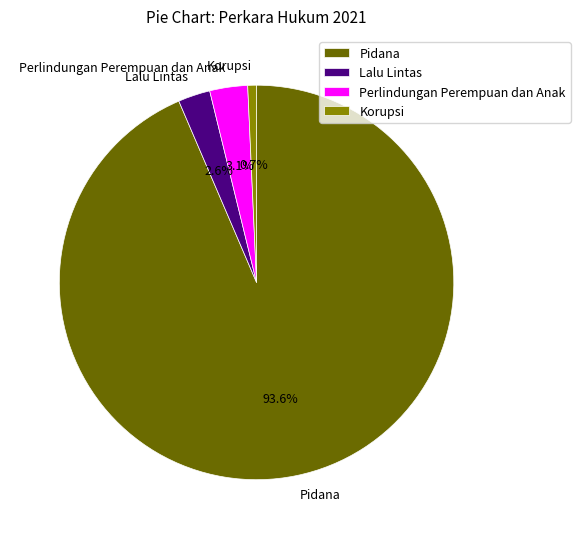

To the nearest percent, what portion does Pidana represent?

94%